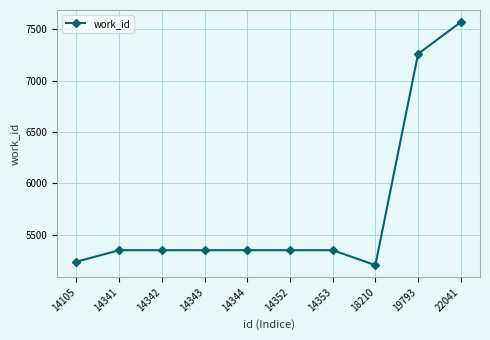

What is the ratio of the value at 14341 to the value at 14353?

1.0